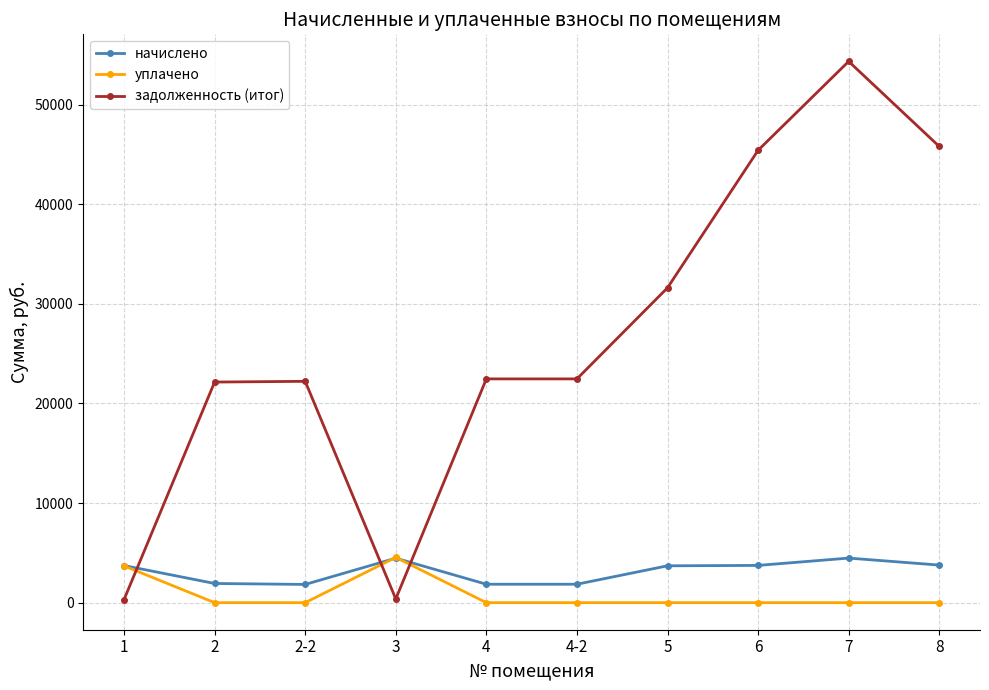

True or false: задолженность (итог) and уплачено intersect in this chart.

True